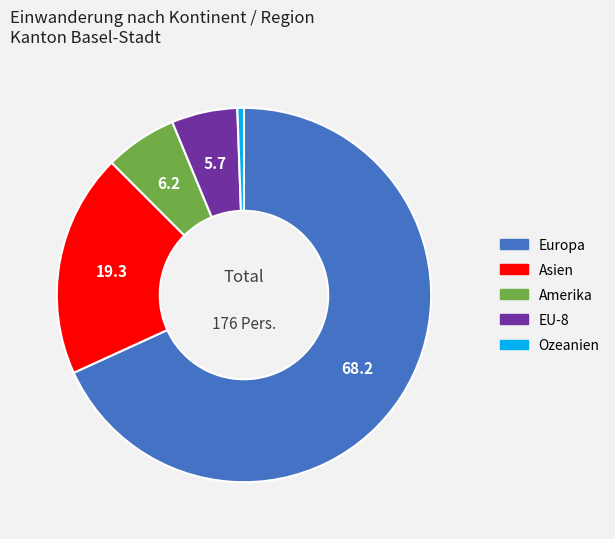

The Amerika slice represents 6% of the pie. True or false?

True